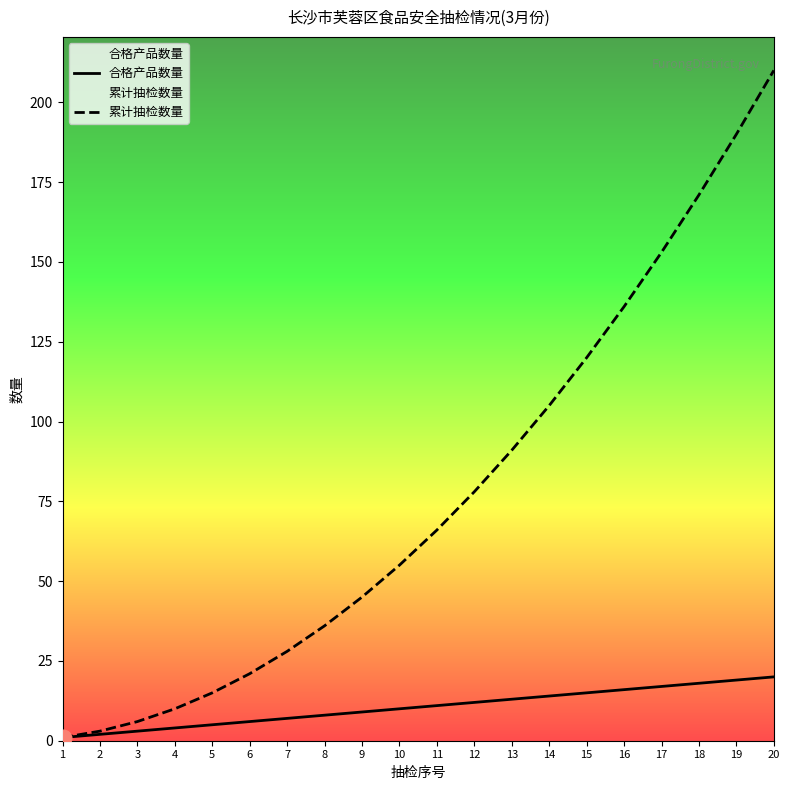

At which category is the sum across all series the highest?

20